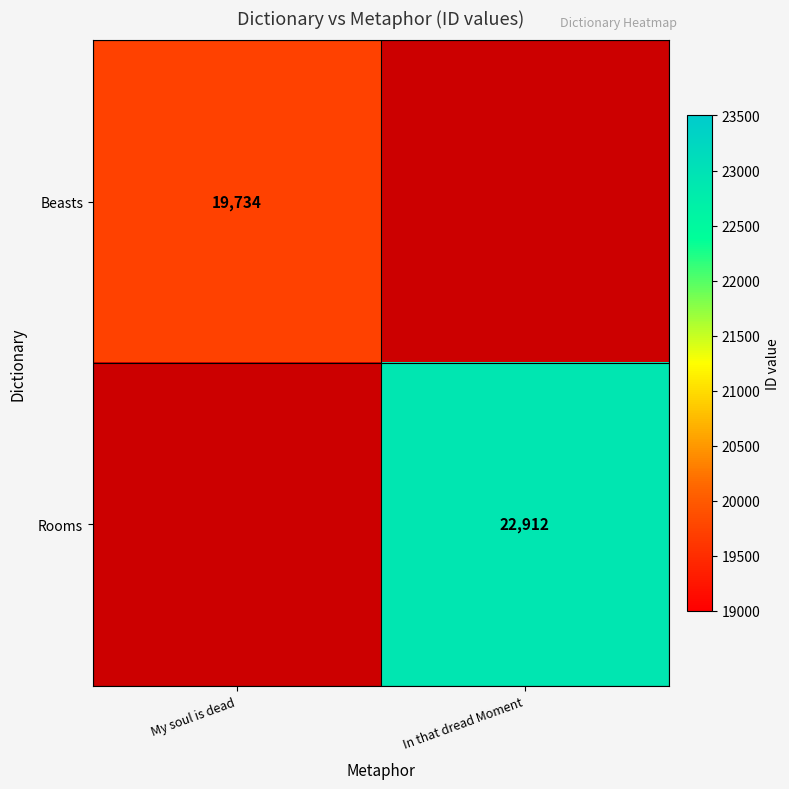

True or false: Beasts has a value of 7304.1 at My soul is dead.

False